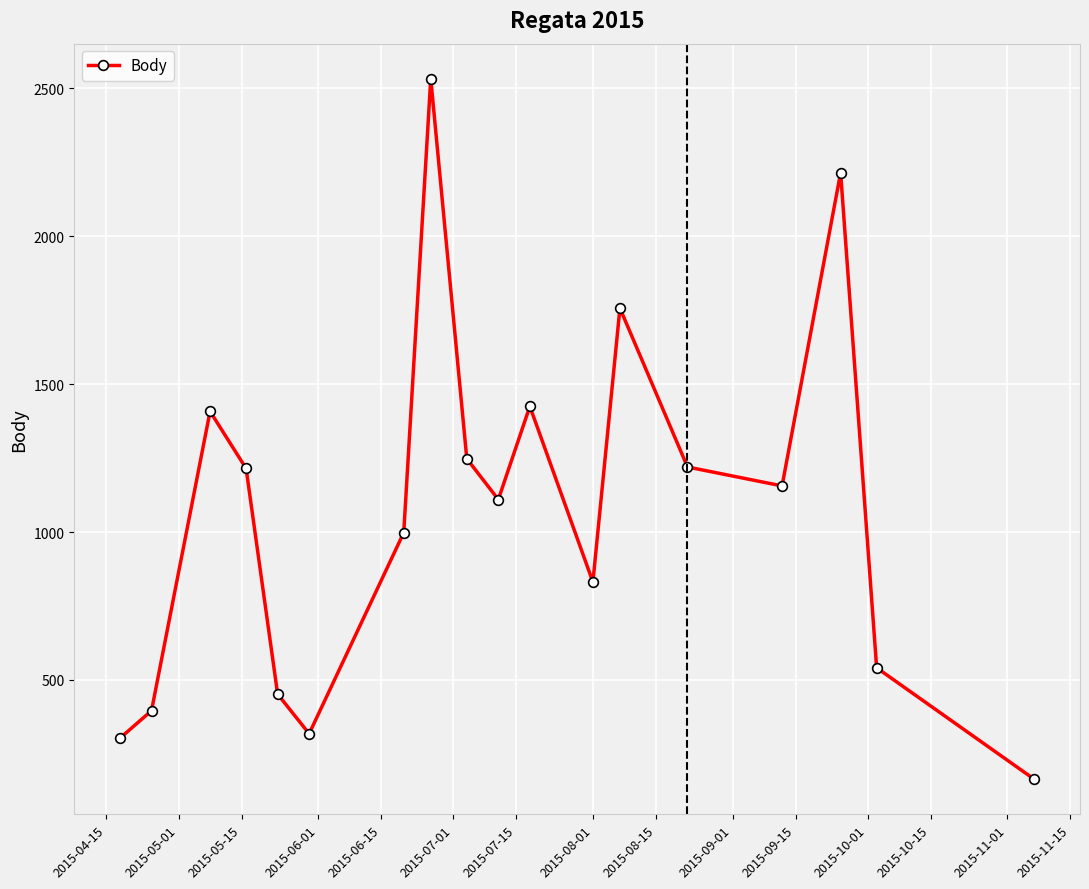

What is the greatest value displayed?

2533